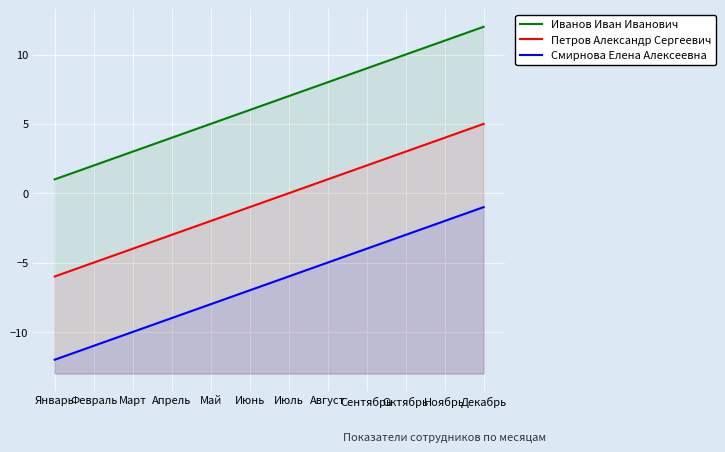

True or false: Иванов Иван Иванович and Петров Александр Сергеевич intersect in this chart.

False